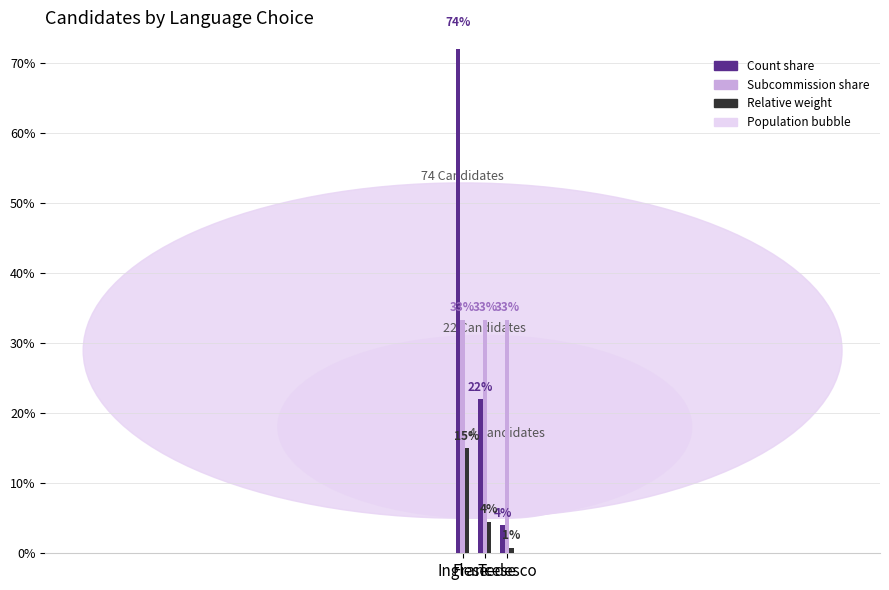

Reading left to right, what are all the values shown in this chart?

Count share: 74.0	22.0	4.0
Subcommission share: 33.3	33.3	33.3
Relative weight: 15.0	4.5	0.8